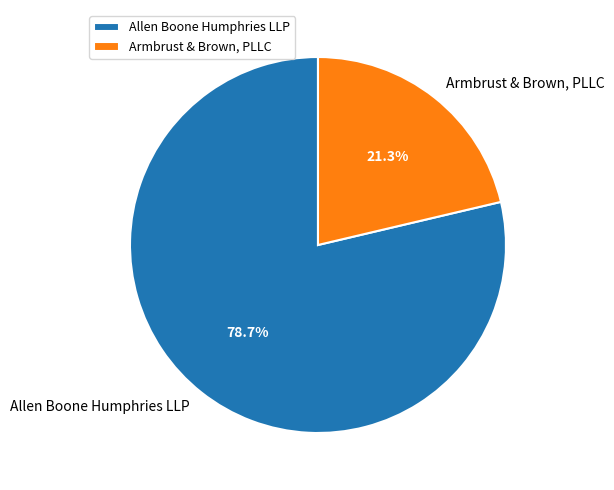

Is Armbrust & Brown, PLLC the majority of the pie?

No